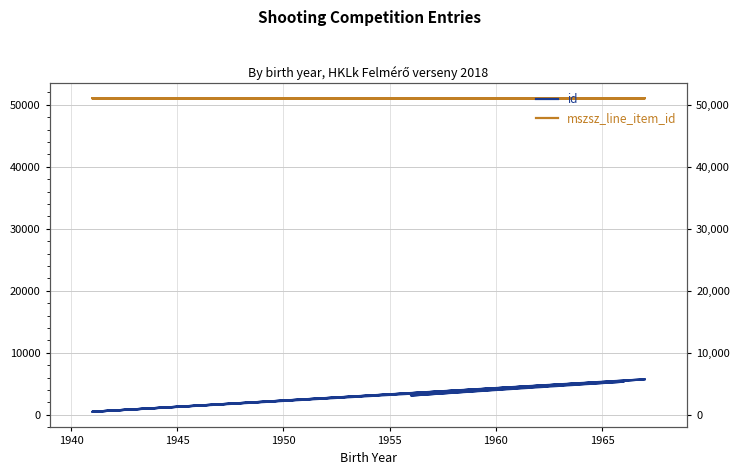

How many values in the mszsz_line_item_id series exceed 51058?

4